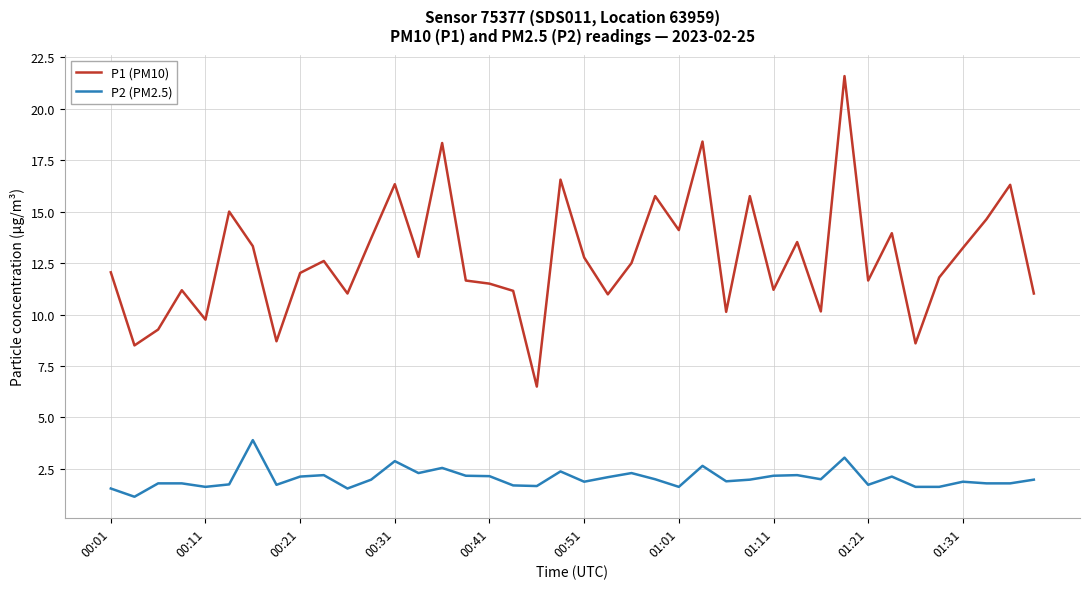

Which series has the largest total across all categories?

P1 (PM10)